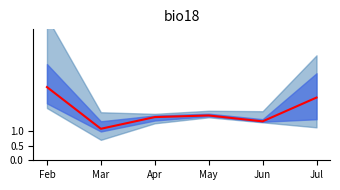

How many series are shown in this chart?

1